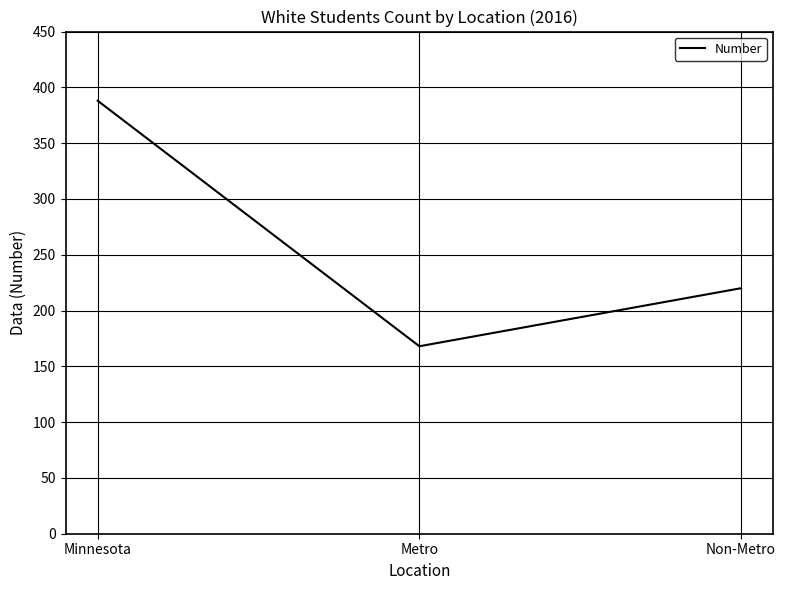

How many values are between 168 and 388?

3